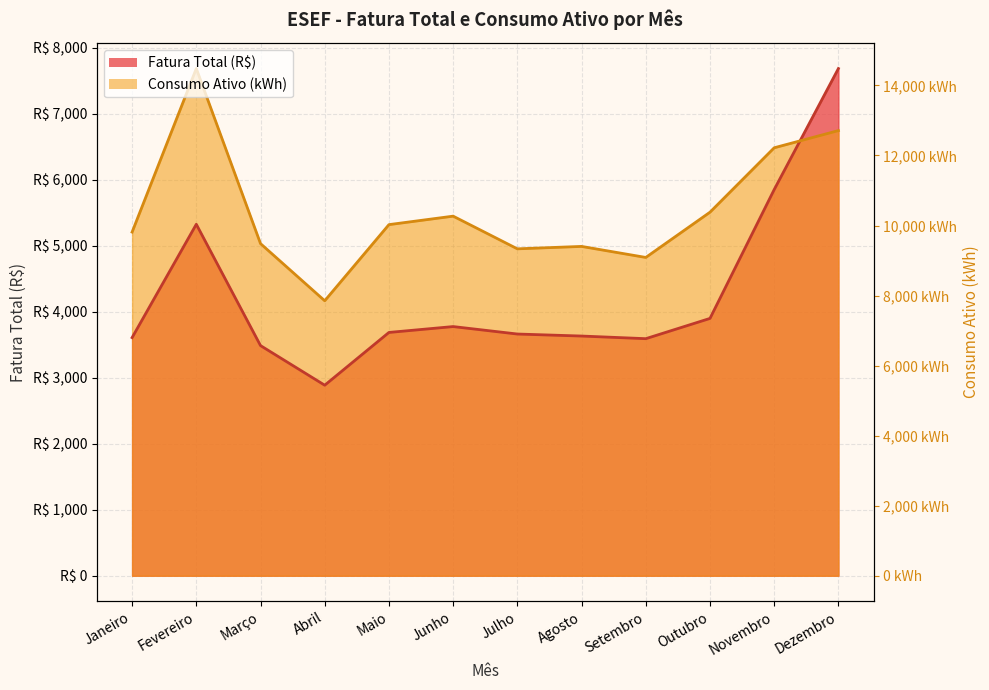

What value does the Fatura Total (R$) series have at Fevereiro?

5324.4